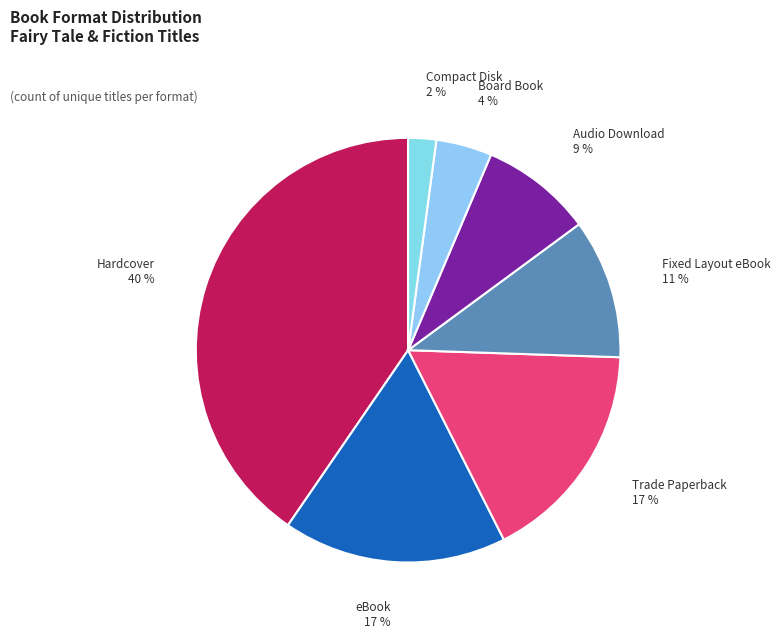

Is the sum of Compact Disk and eBook greater than half?

No